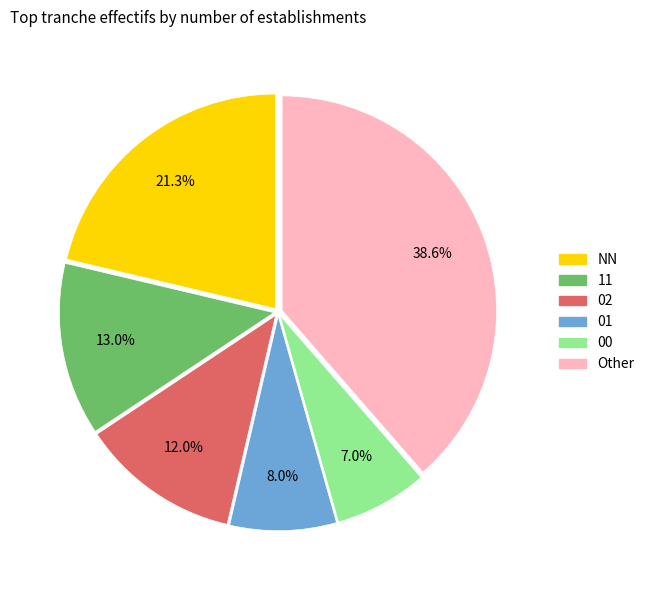

Does any single category account for the majority?

No